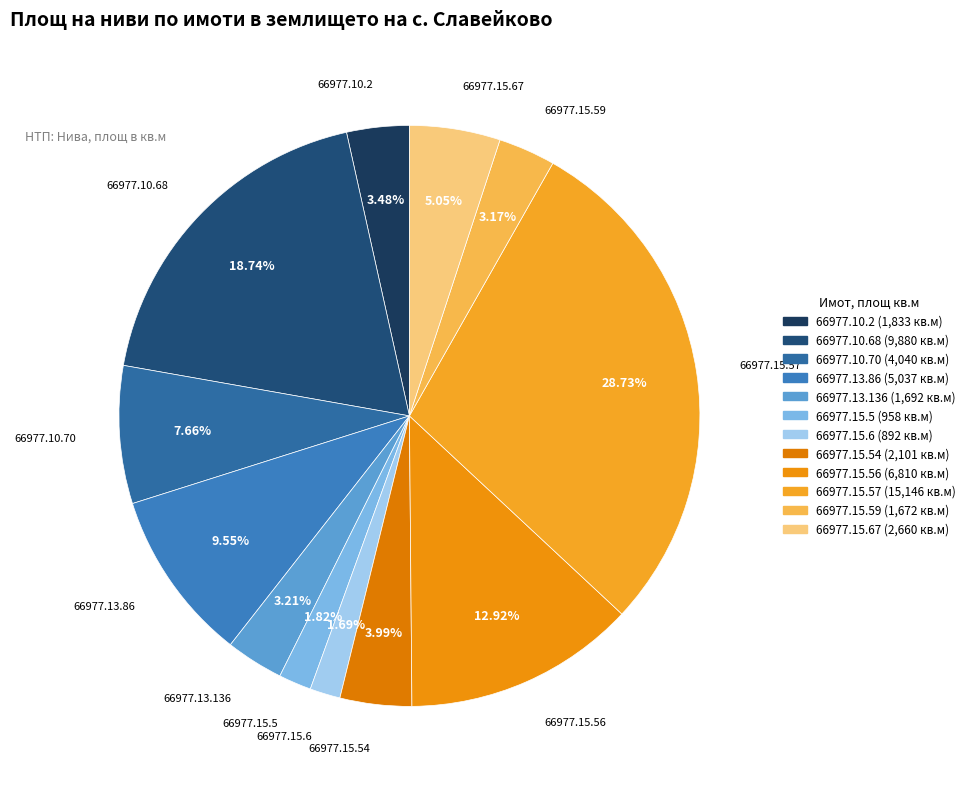

To the nearest percent, what percentage of the pie is 66977.15.5?

2%